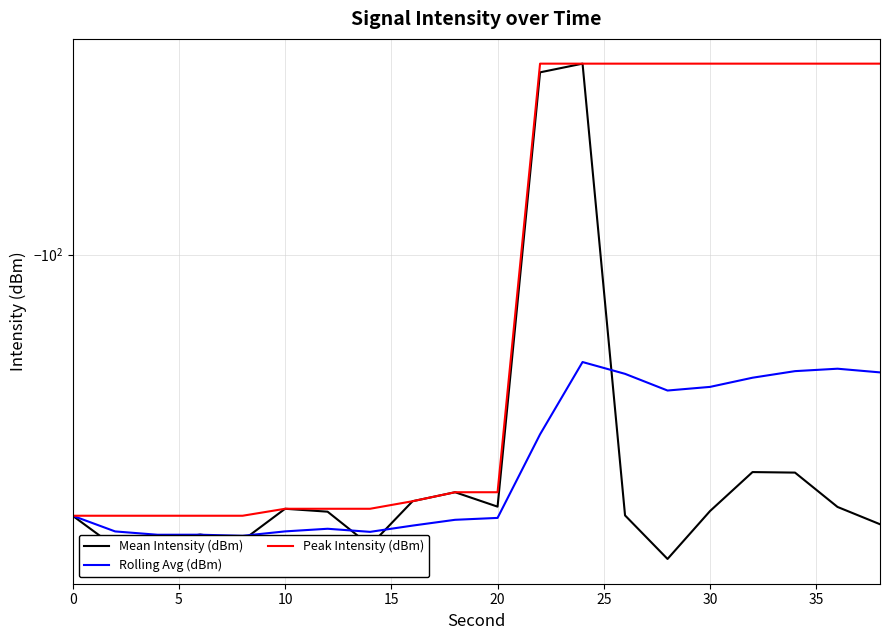

What is the minimum value for Rolling Avg (dBm)?

-120.9